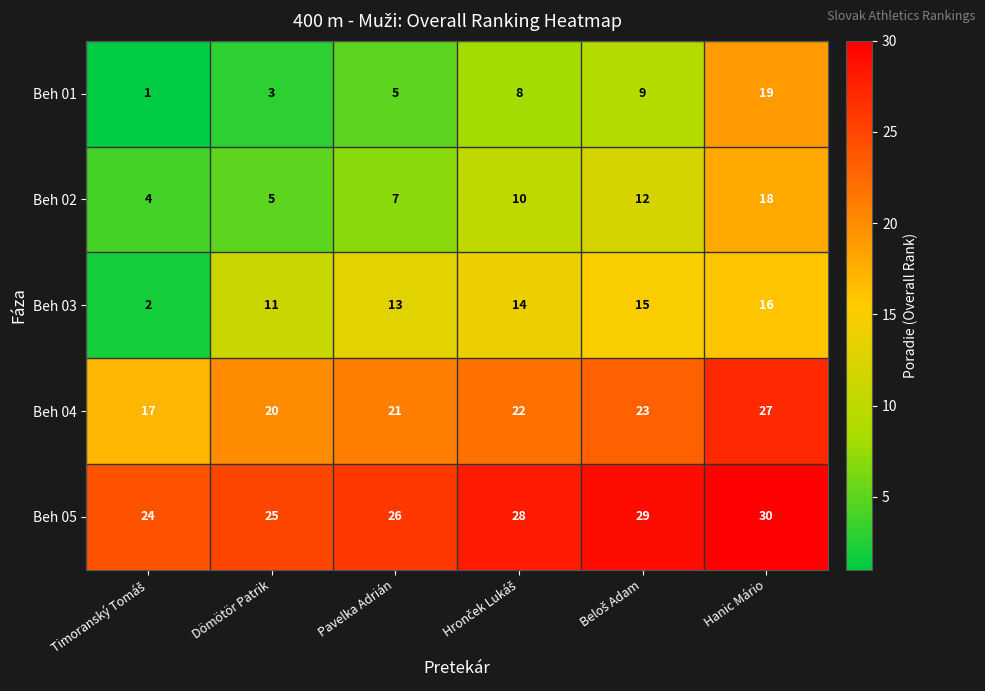

Where is Beh 05 nearest to the value 27?

Pavelka Adrián